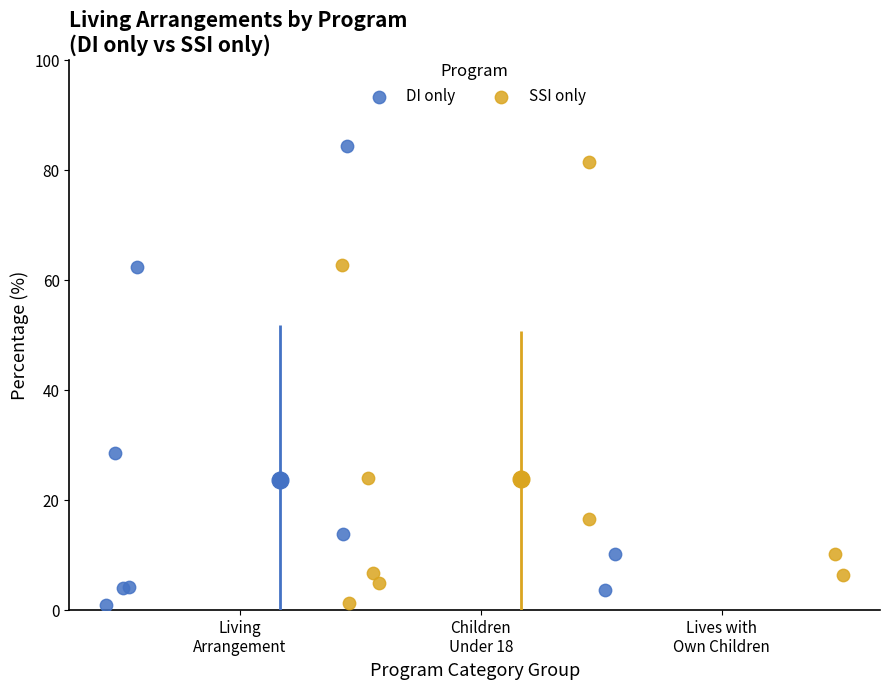

Which series has the largest Y range (max minus min)?

DI only